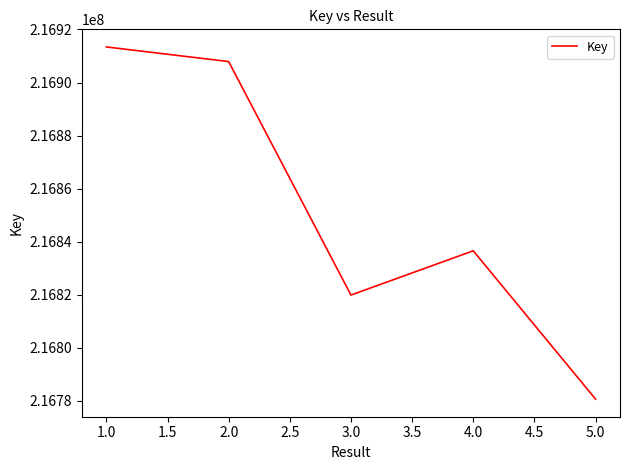

What is the difference between the second highest and second lowest values?

87989